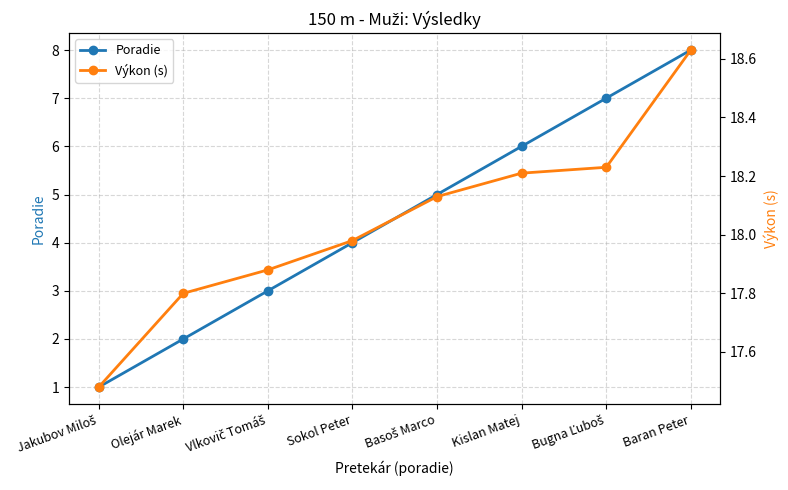

The Výkon (s) series shows 18.0 at Sokol Peter. True or false?

True